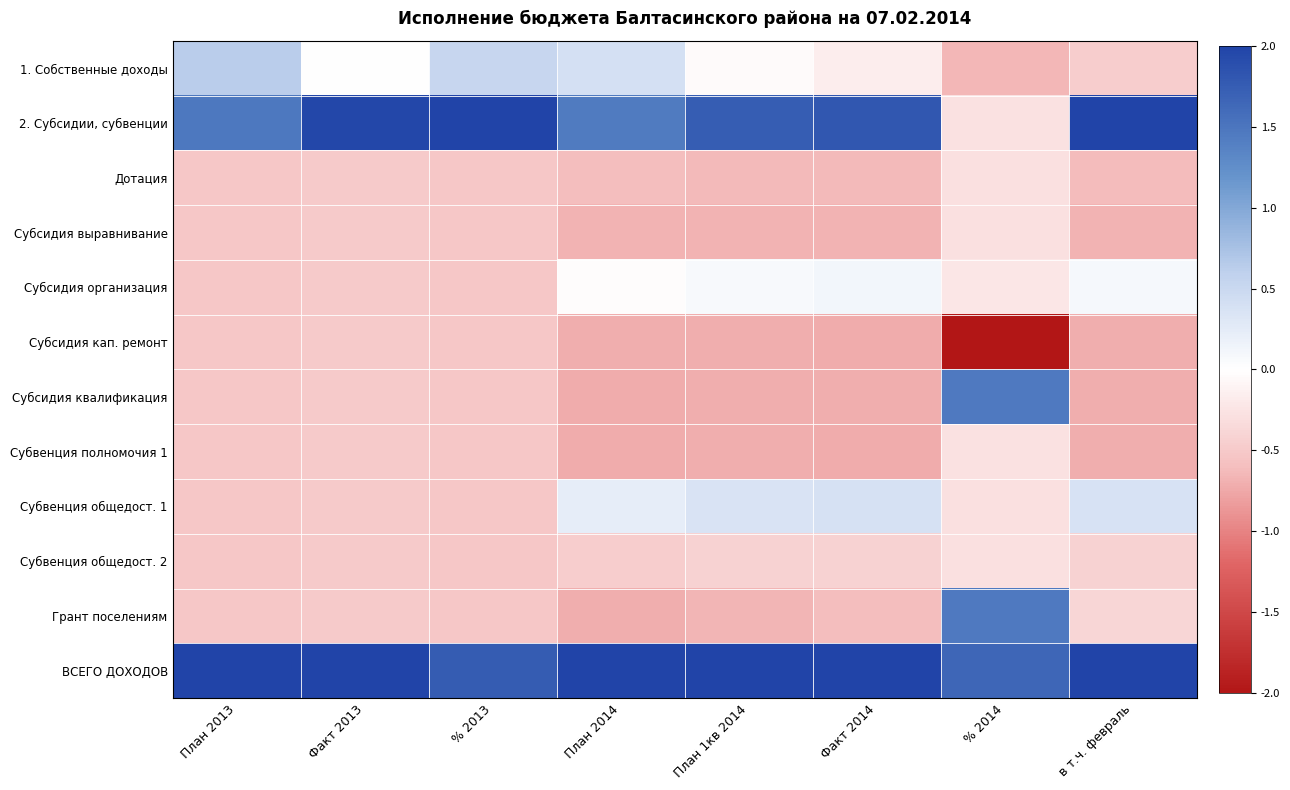

Which label corresponds to the largest value in the chart?

План 2013